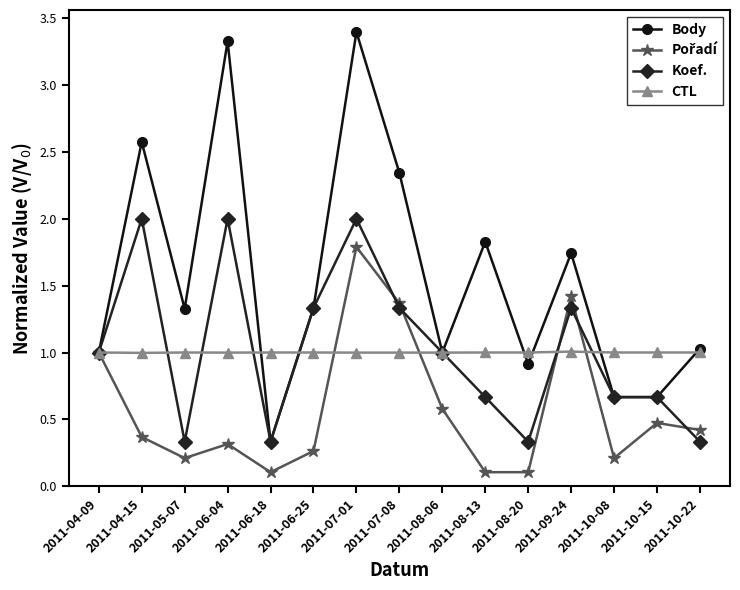

At which category is the sum across all series the highest?

2011-07-01